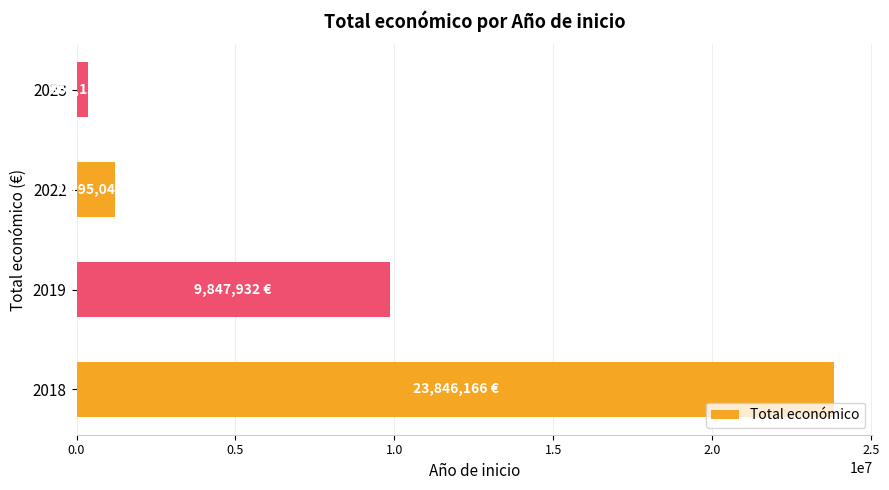

Count the number of data series in this chart.

1